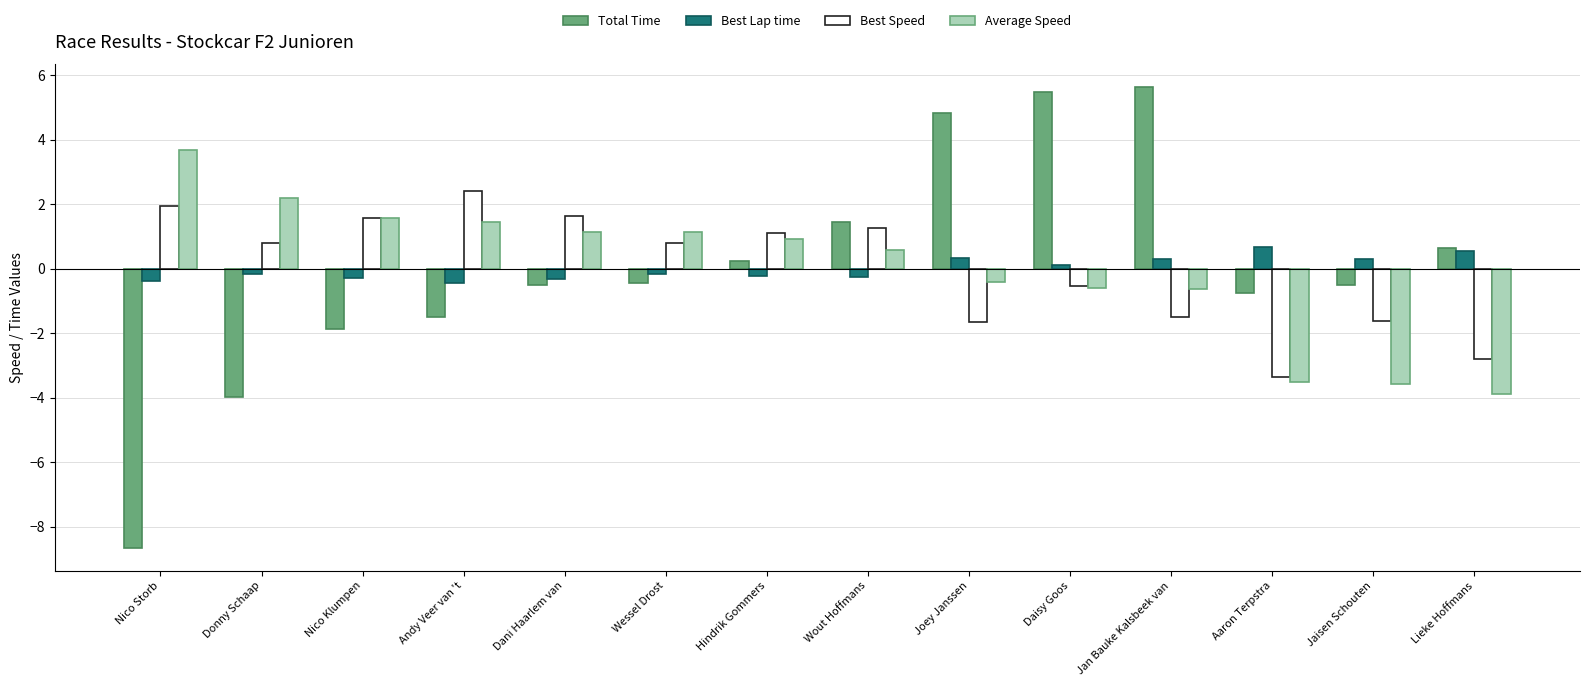

How many bars are there in total?

56